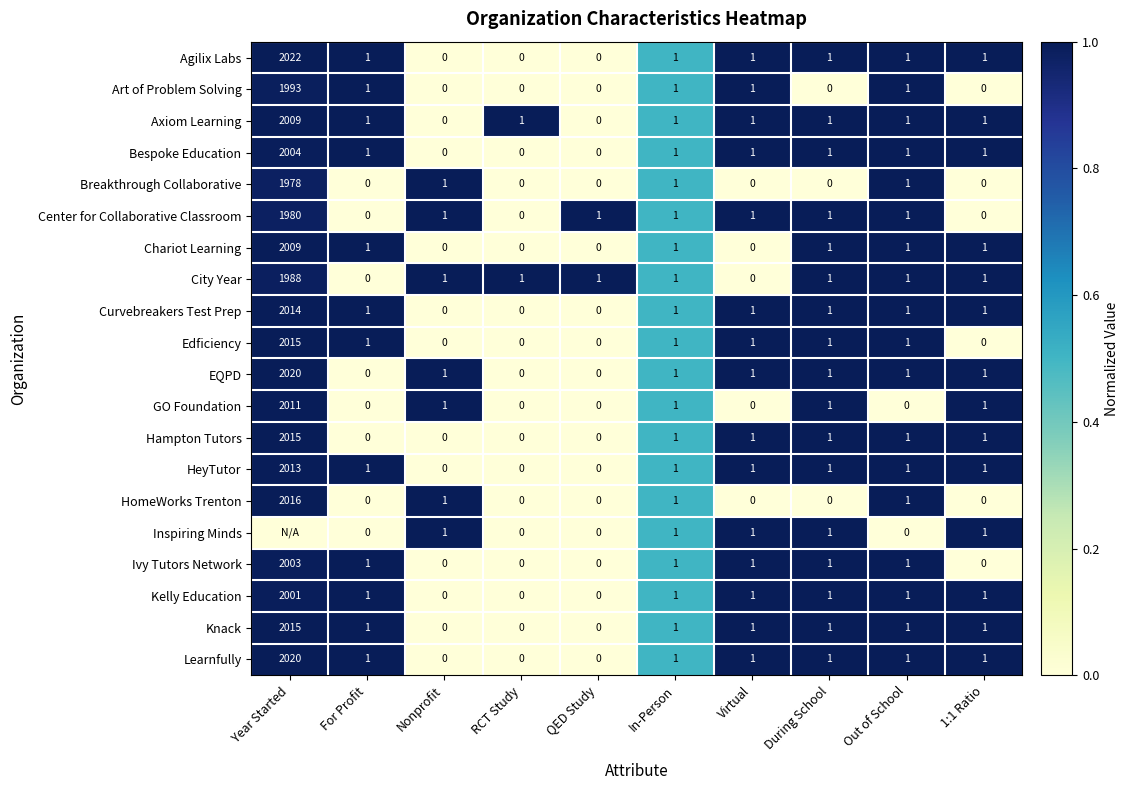

Is the value of Kelly Education at Virtual greater than the value of Center for Collaborative Classroom at 1:1 Ratio?

Yes